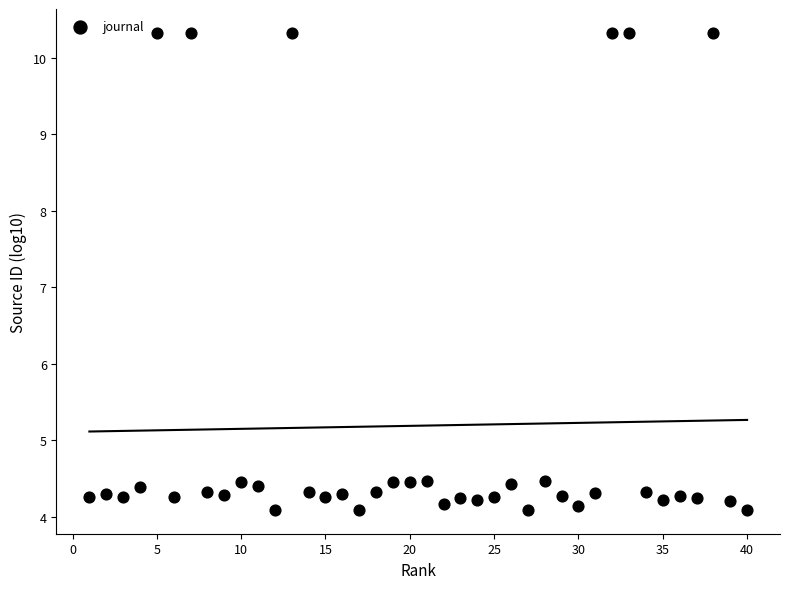

What is the range of Y values (max minus min)?

6.2